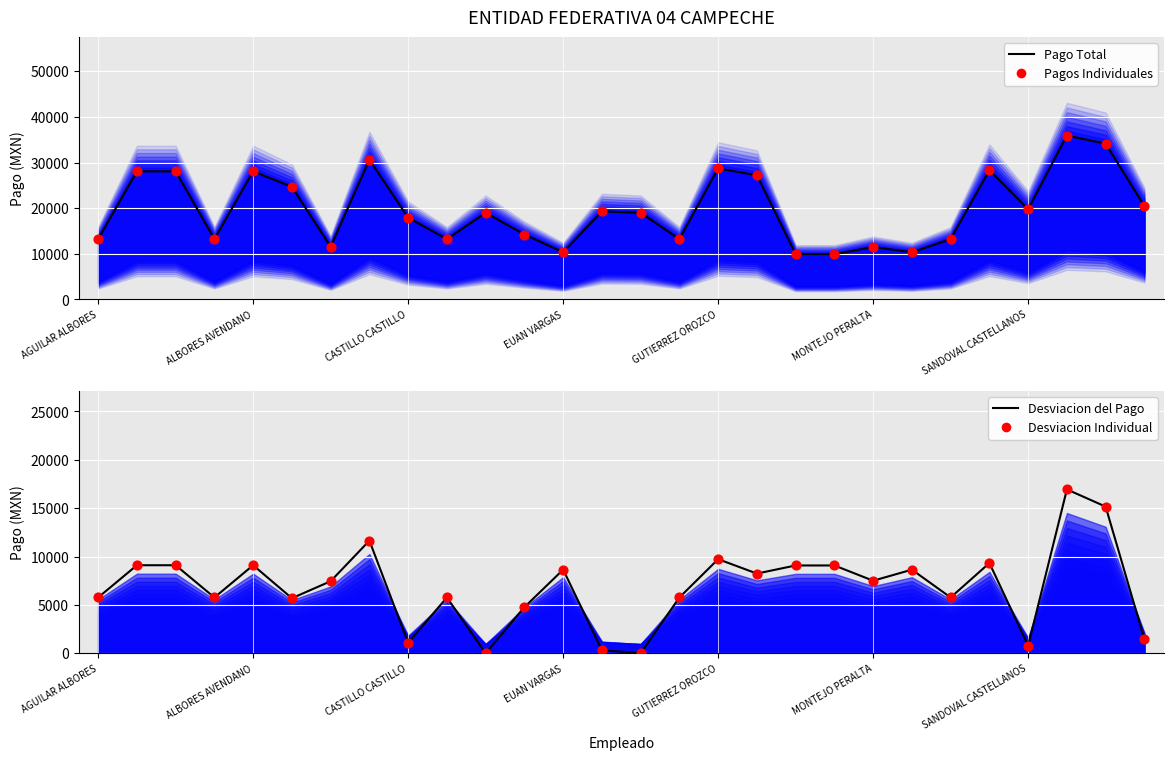

Which series has the largest total across all categories?

Pago Total